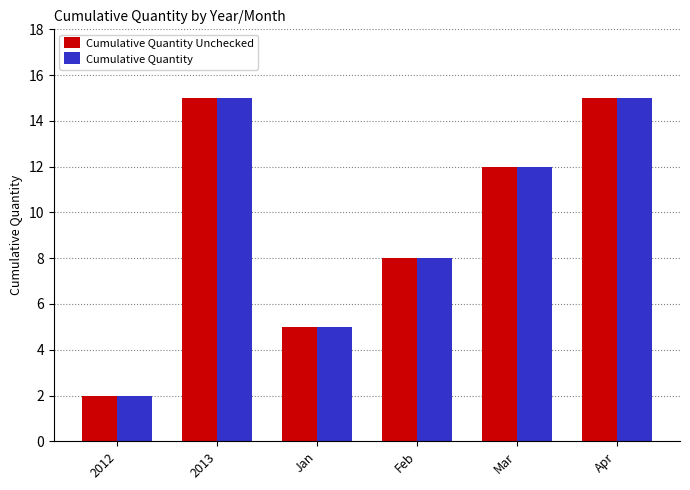

At how many categories does at least one series exceed 9?

3